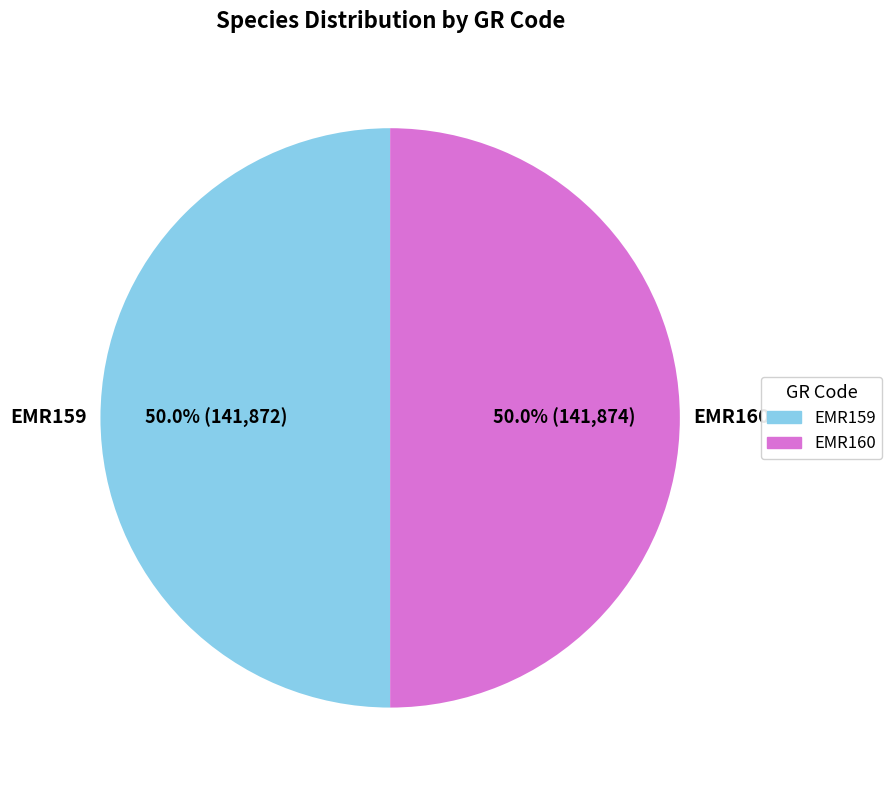

To the nearest percent, what is the combined percentage of EMR160 and EMR159?

100%